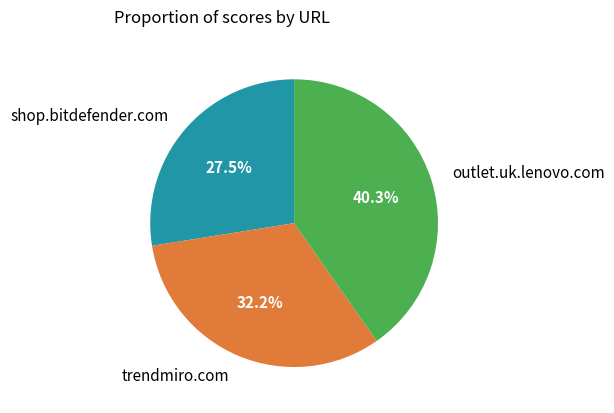

Does any single category account for the majority?

No